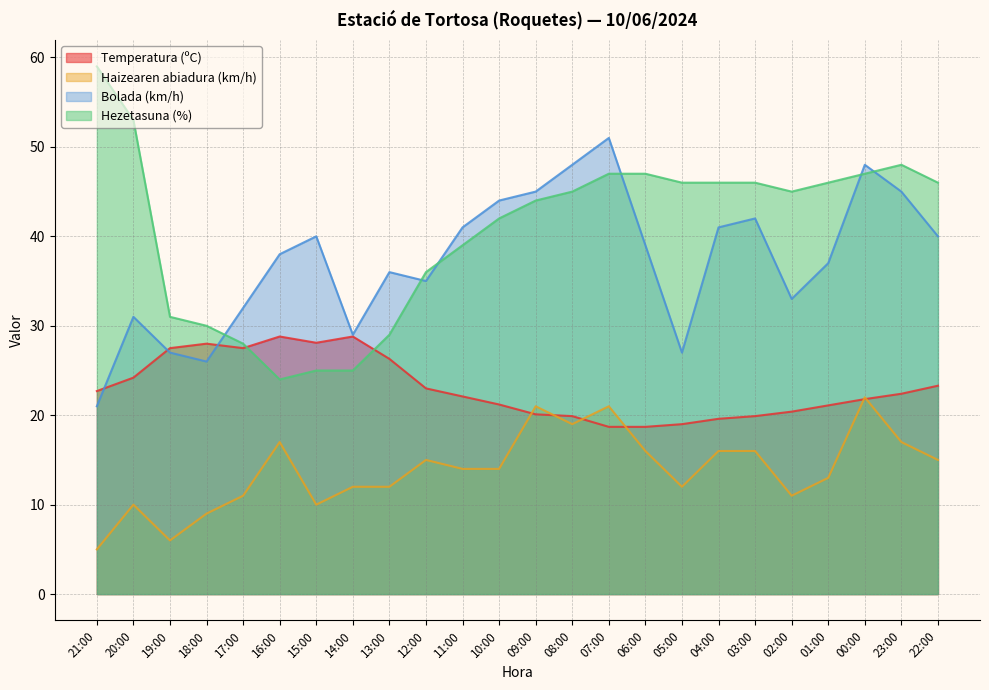

Reading left to right, extract all data points from this chart.

Temperatura (ºC): 22.7	24.2	27.5	28.0	27.5	28.8	28.1	28.8	26.3	23.0	22.1	21.2	20.1	19.9	18.7	18.7	19.0	19.6	19.9	20.4	21.1	21.8	22.4	23.3
Haizearen abiadura (km/h): 5.0	10.0	6.0	9.0	11.0	17.0	10.0	12.0	12.0	15.0	14.0	14.0	21.0	19.0	21.0	16.0	12.0	16.0	16.0	11.0	13.0	22.0	17.0	15.0
Bolada (km/h): 21.0	31.0	27.0	26.0	32.0	38.0	40.0	29.0	36.0	35.0	41.0	44.0	45.0	48.0	51.0	39.0	27.0	41.0	42.0	33.0	37.0	48.0	45.0	40.0
Hezetasuna (%): 59.0	53.0	31.0	30.0	28.0	24.0	25.0	25.0	29.0	36.0	39.0	42.0	44.0	45.0	47.0	47.0	46.0	46.0	46.0	45.0	46.0	47.0	48.0	46.0